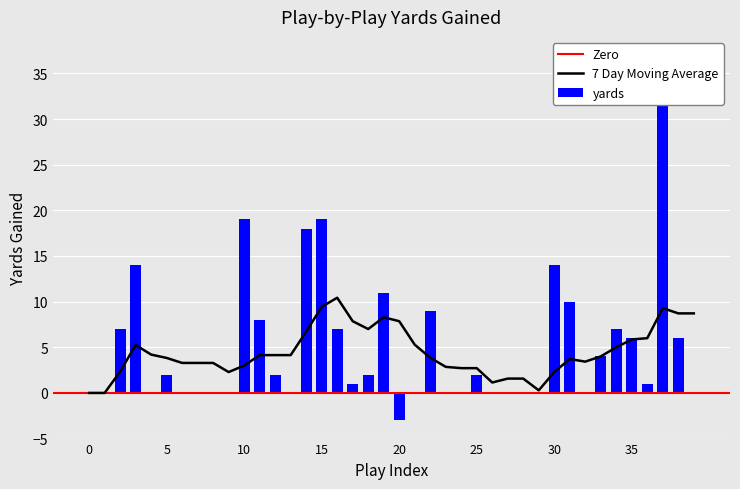

What is the difference between the second highest and minimum values?

22